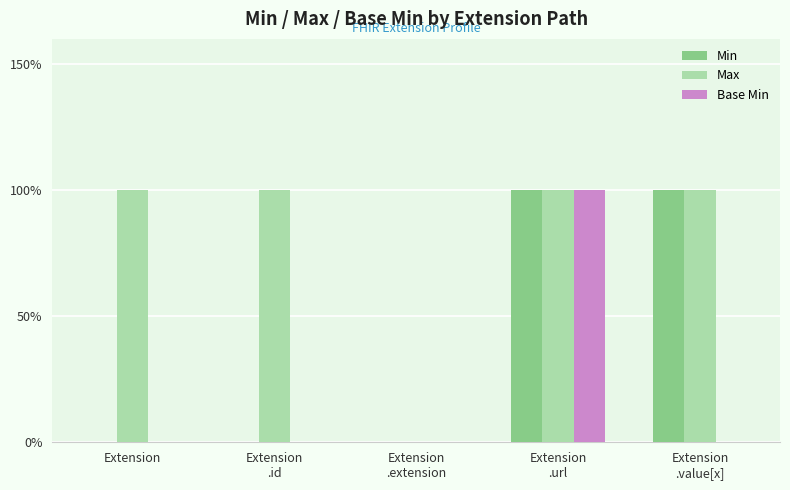

Are the bars grouped side by side (vs. stacked)?

Yes